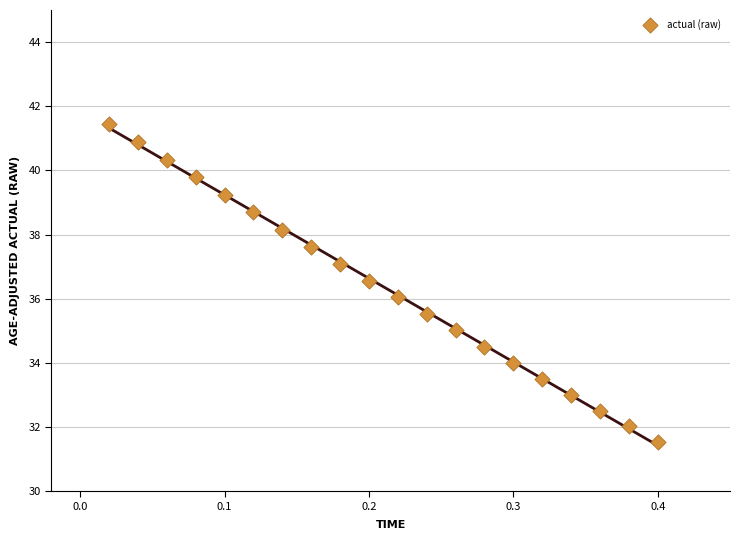

What is the range of X values (max minus min)?

0.4